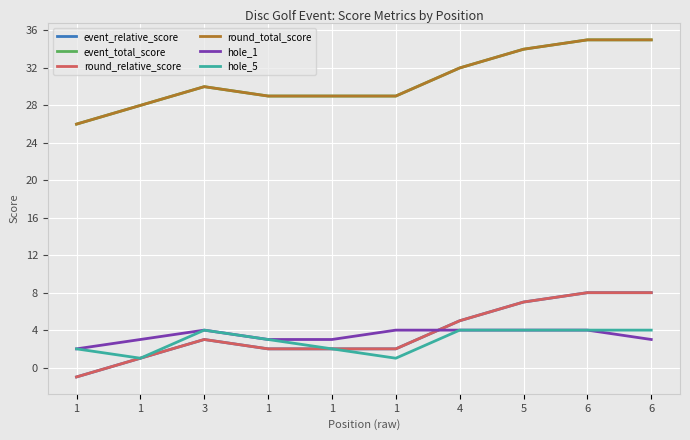

True or false: round_relative_score and hole_5 intersect in this chart.

False